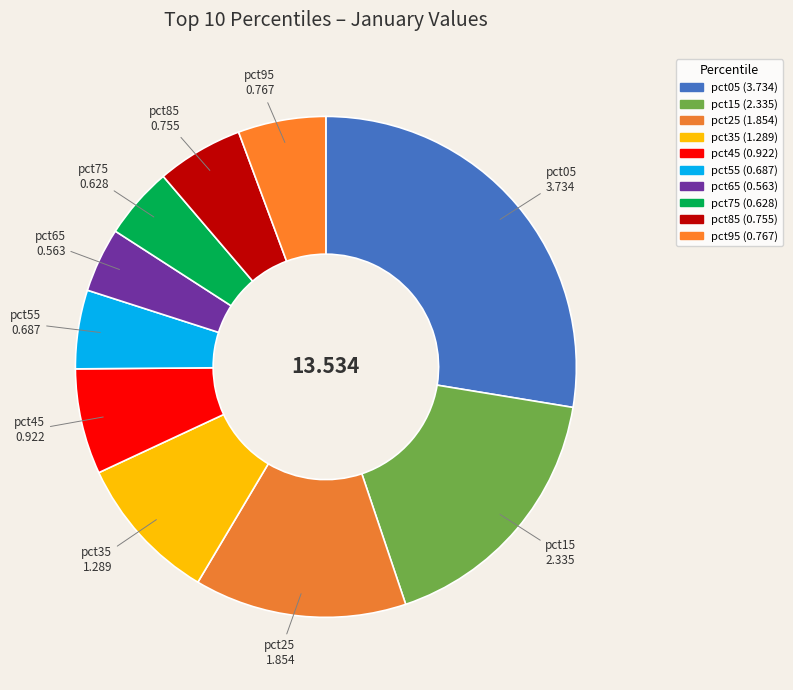

How many slices are in this pie chart?

10